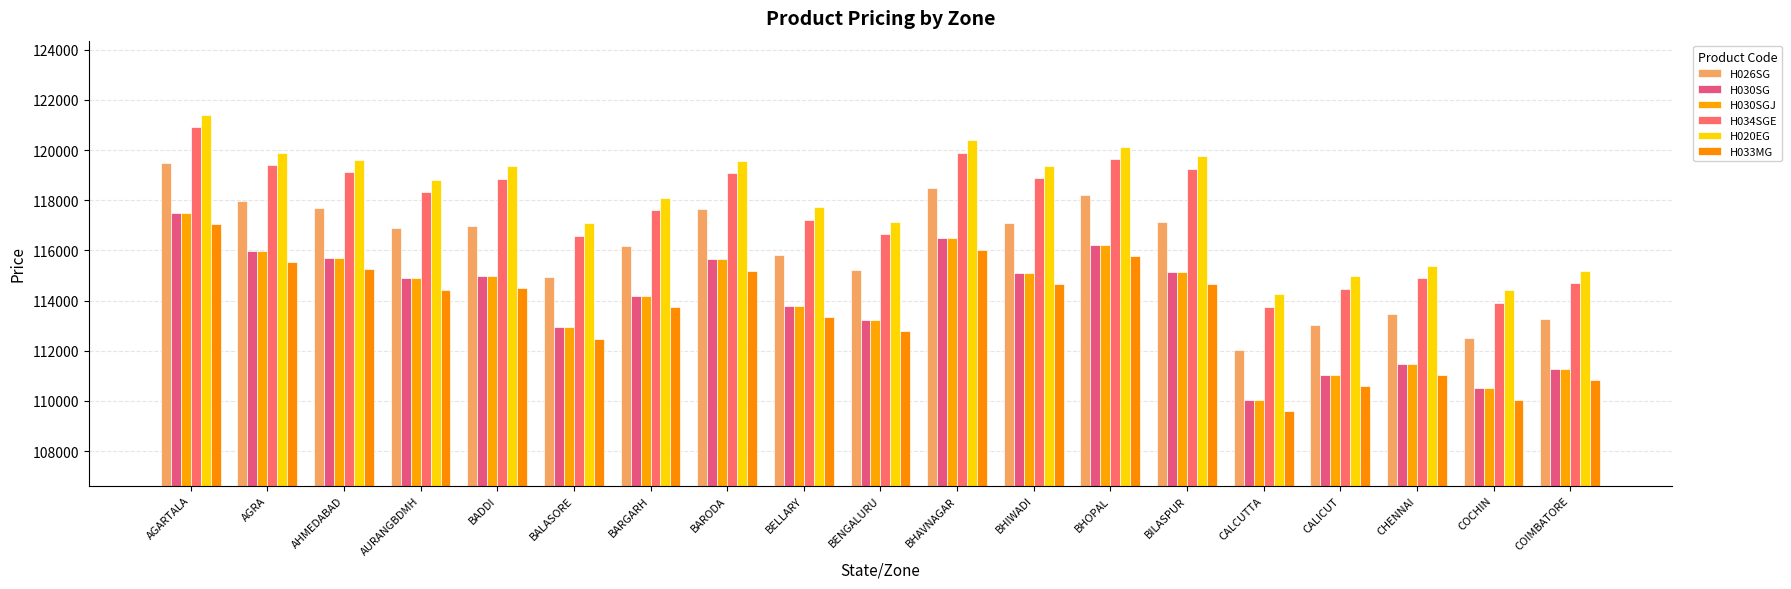

Is the value of H030SGJ at COCHIN greater than the value of H026SG at AGARTALA?

No